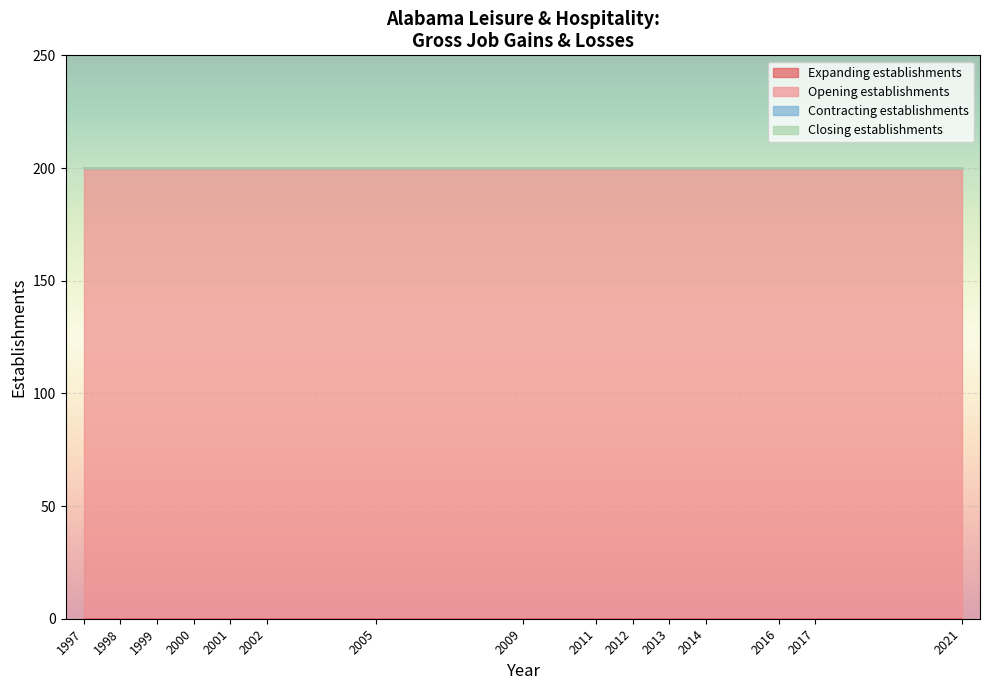

True or false: Closing establishments has more than 0 points higher than both neighbors.

False